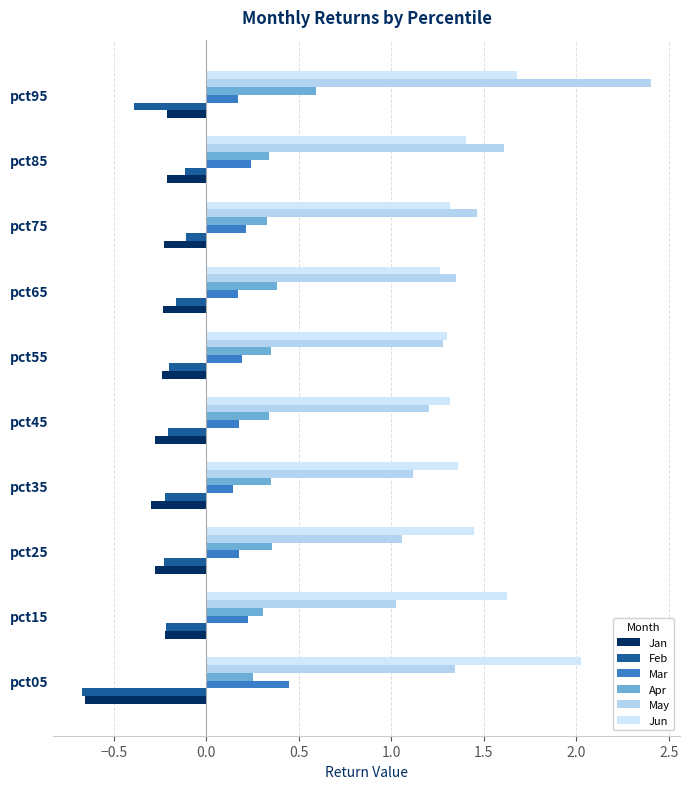

What is the value of the Jun bar at the 5th from the left?

1.3